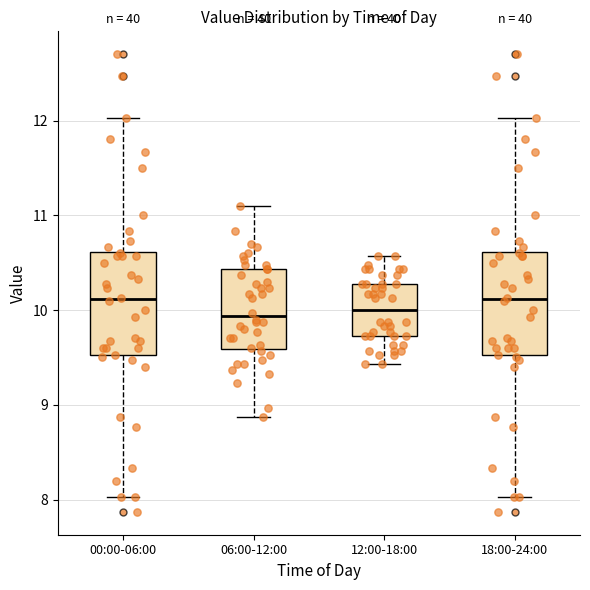

Reading left to right, read every box against the y-axis: the position of its median line, the range the box covers, and the ends of its whiskers. The values are not printed on the chart, so give them approximately, as read against the axis.

00:00-06:00: median 10.1, box 9.5 to 10.6, whiskers 8.0 to 12.0
06:00-12:00: median 9.9, box 9.6 to 10.4, whiskers 8.9 to 11.1
12:00-18:00: median 10.0, box 9.7 to 10.3, whiskers 9.4 to 10.6
18:00-24:00: median 10.1, box 9.5 to 10.6, whiskers 8.0 to 12.0